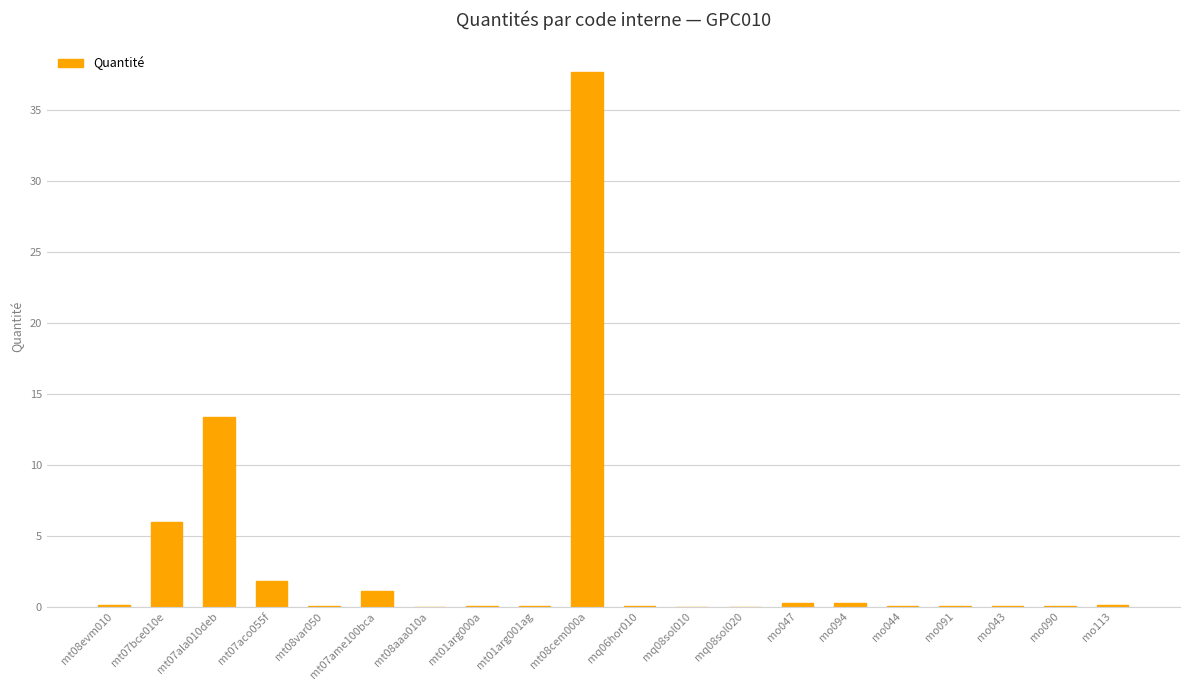

What is the maximum value shown in the chart?

37.7